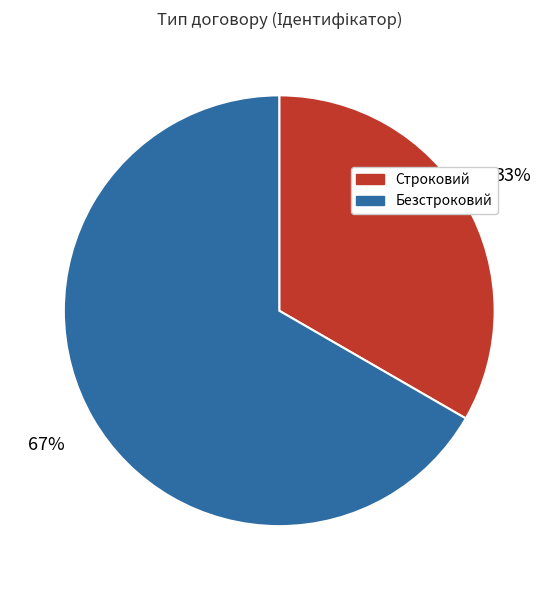

To the nearest percent, what is the average slice percentage?

50%